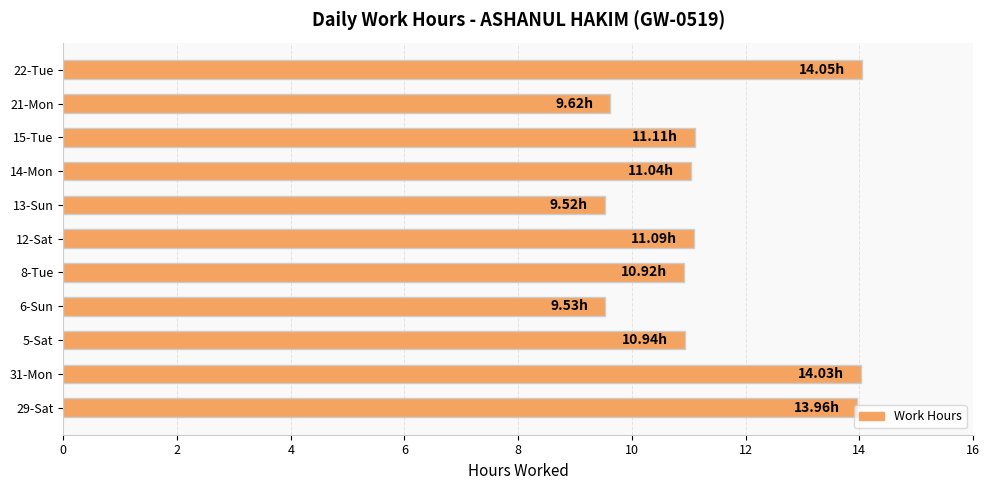

Count the number of data series in this chart.

1